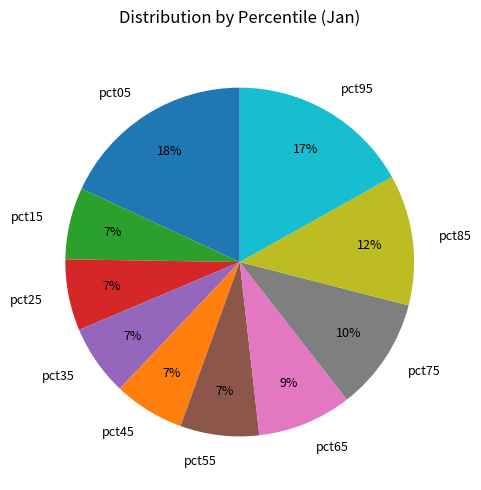

Do pct15 and pct45 together represent more than half of the pie?

No